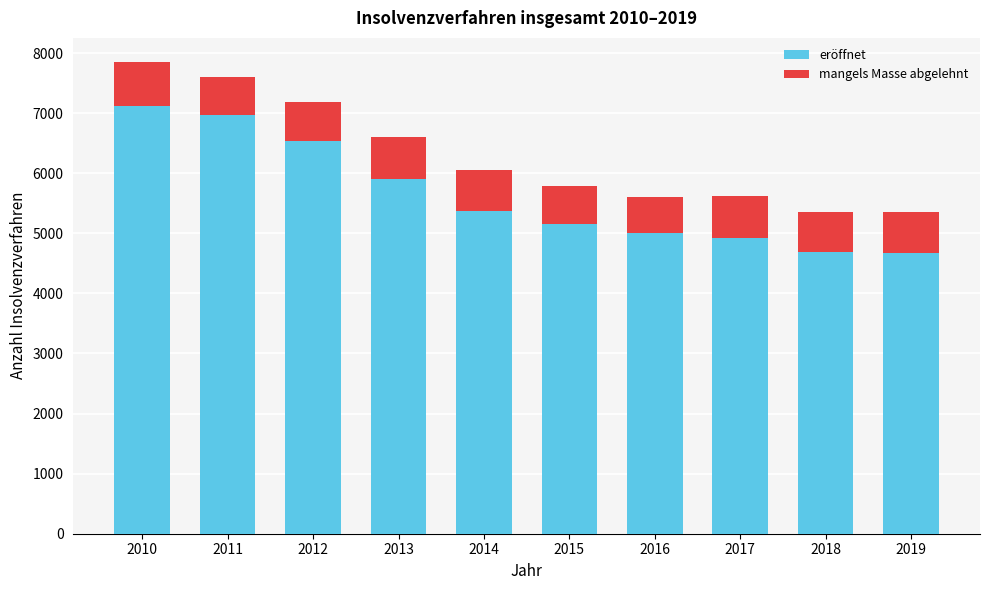

What is the minimum value for eröffnet?

4680